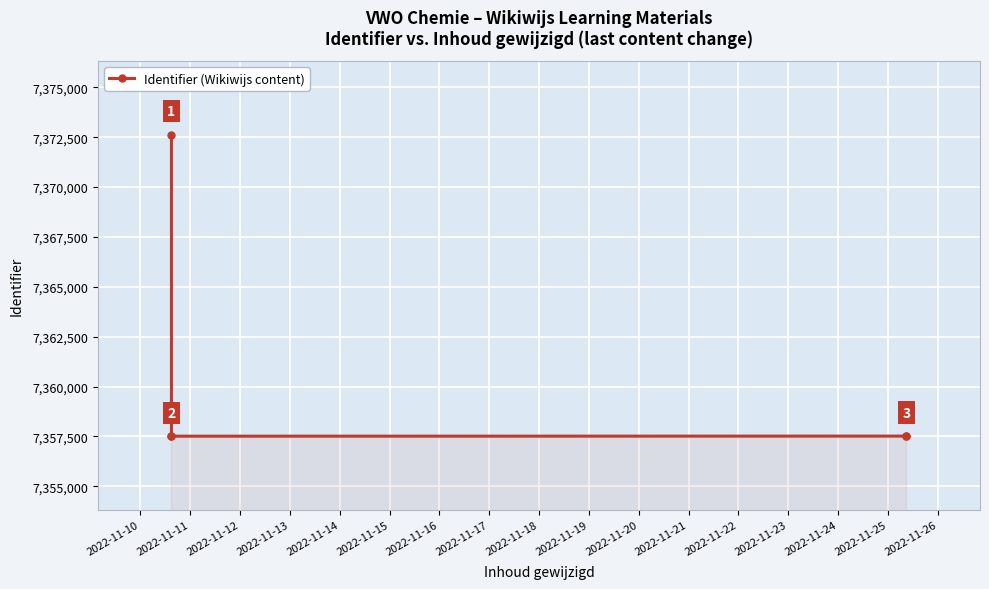

What is the sum of all values?

36802702